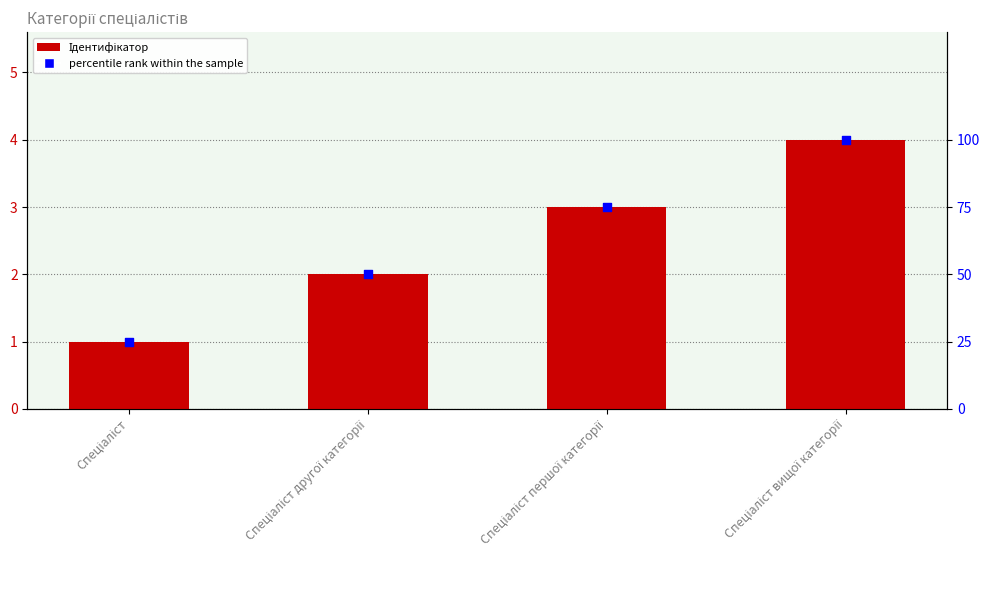

Which series has the largest Y range (max minus min)?

percentile rank within the sample